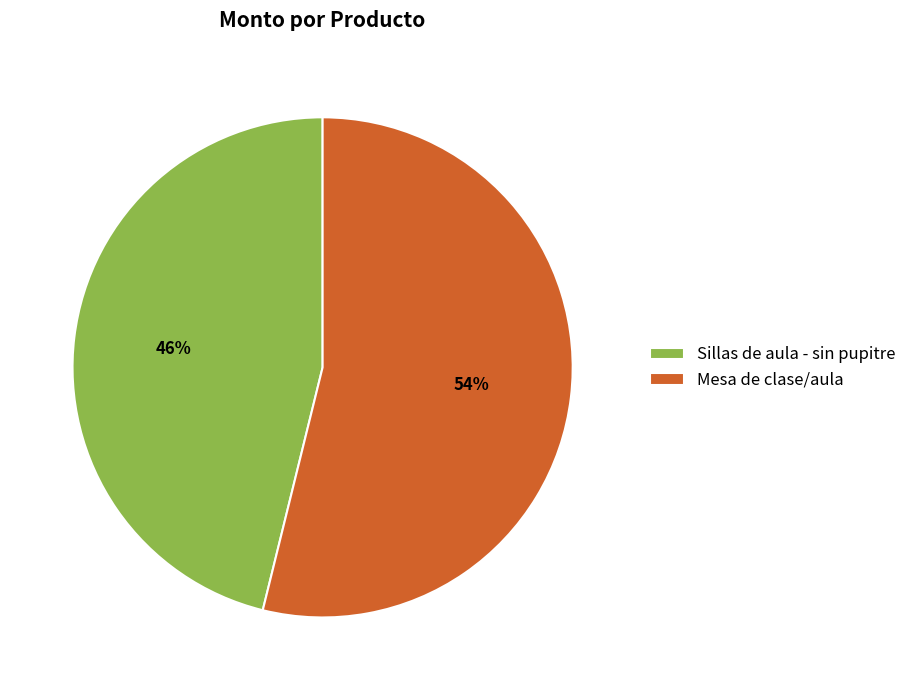

Which category has the smallest portion of the pie?

Sillas de aula - sin pupitre